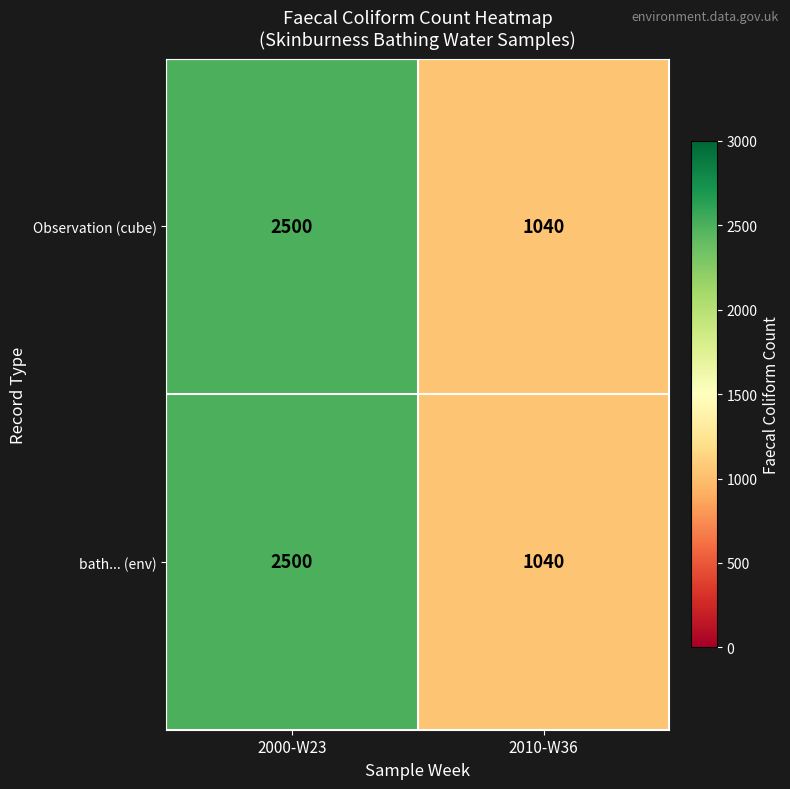

What is the average value of the bath... (env) series?

1770